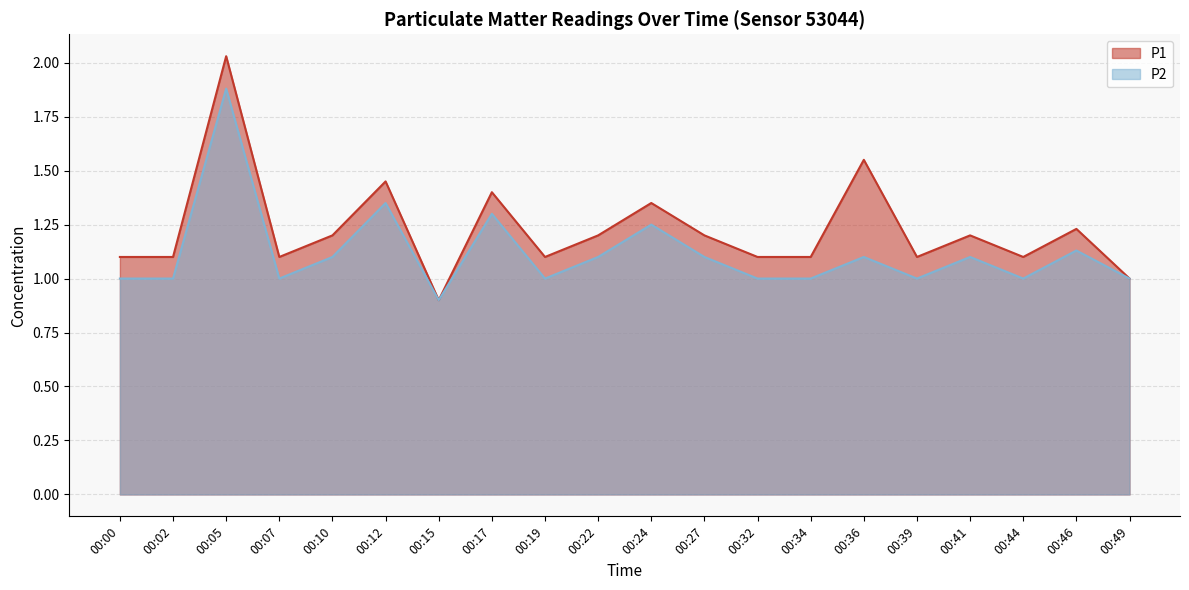

At which category does P2 reach its first local valley?

00:07